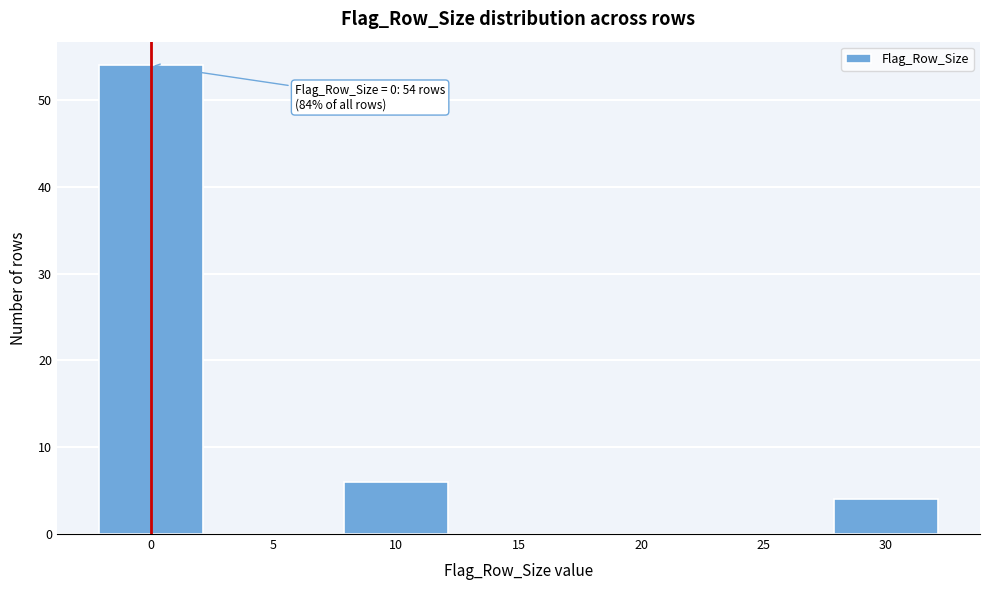

Reading left to right, what are all the values shown in this chart?

0=54	5=0	10=6	15=0	20=0	25=0	30=4